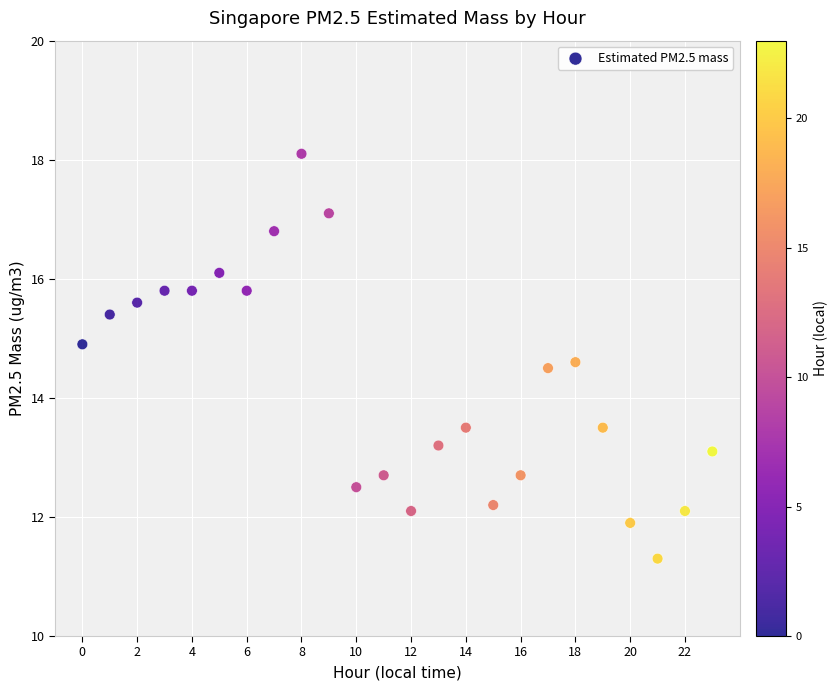

What is the range of Y values (max minus min)?

6.8